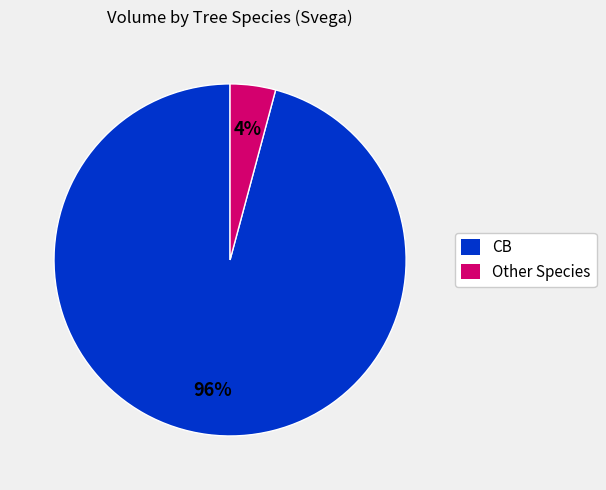

To the nearest percent, what is the difference between the largest and smallest slice percentages?

92%